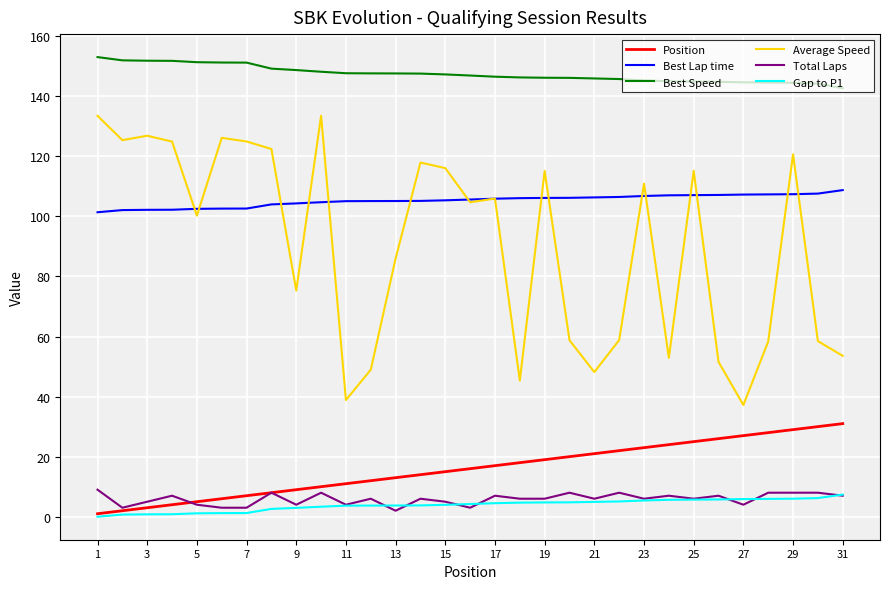

True or false: Gap to P1 and Best Lap time intersect in this chart.

False